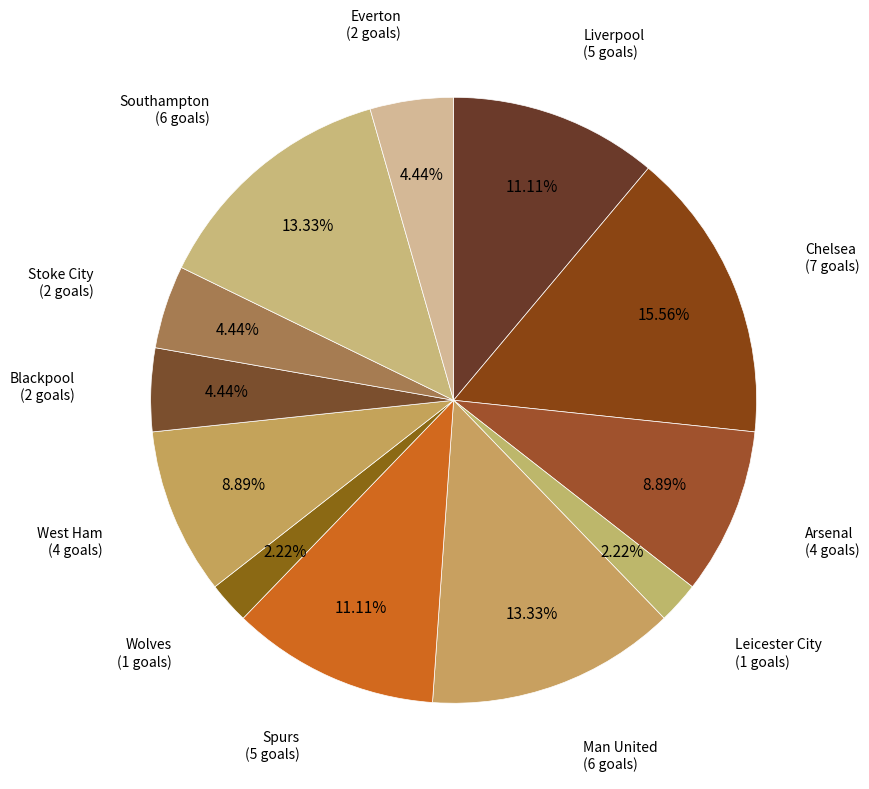

How many segments does this pie chart have?

12